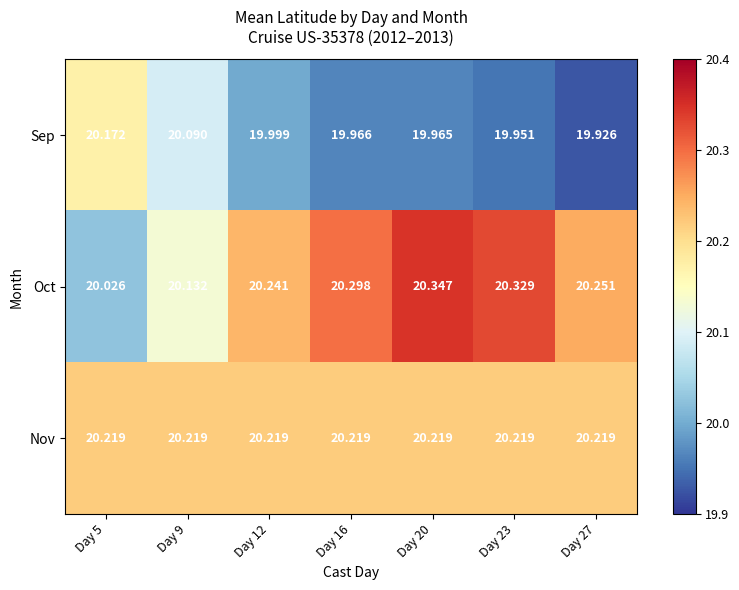

Between Day 12 and Day 27, which series saw the biggest shift?

Sep